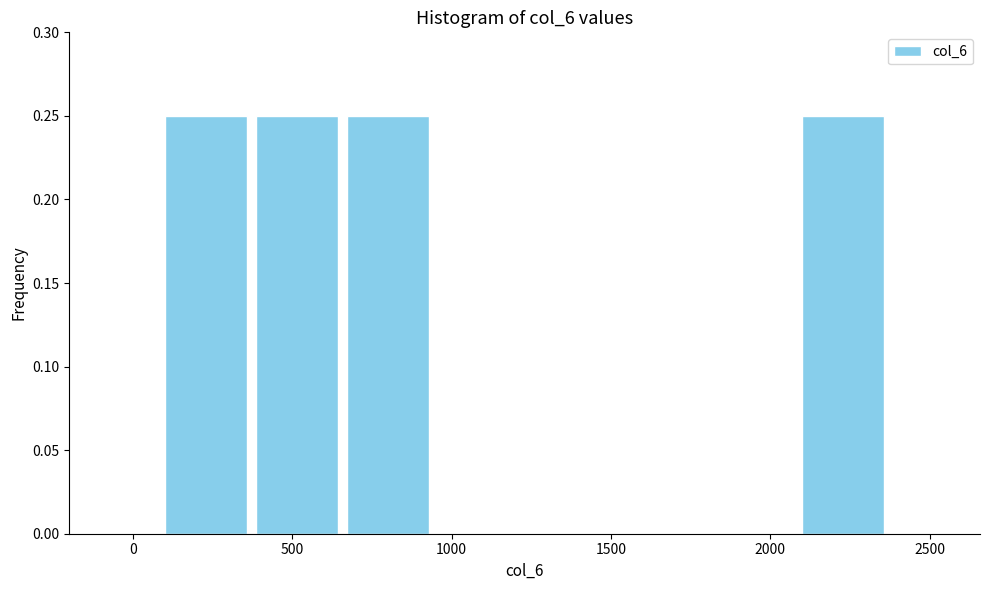

How tall is the bar that spans 650 to 950 on the x-axis? Neither the bar edges nor the heights are printed on the chart, so give them approximately, as read against the axes.

0.25